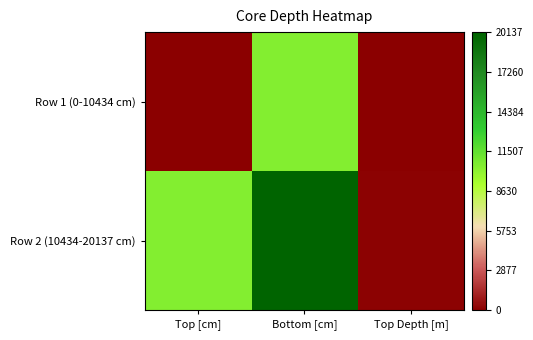

Rank the series by their maximum value, from highest to lowest.

Row 2 (10434-20137 cm), Row 1 (0-10434 cm)